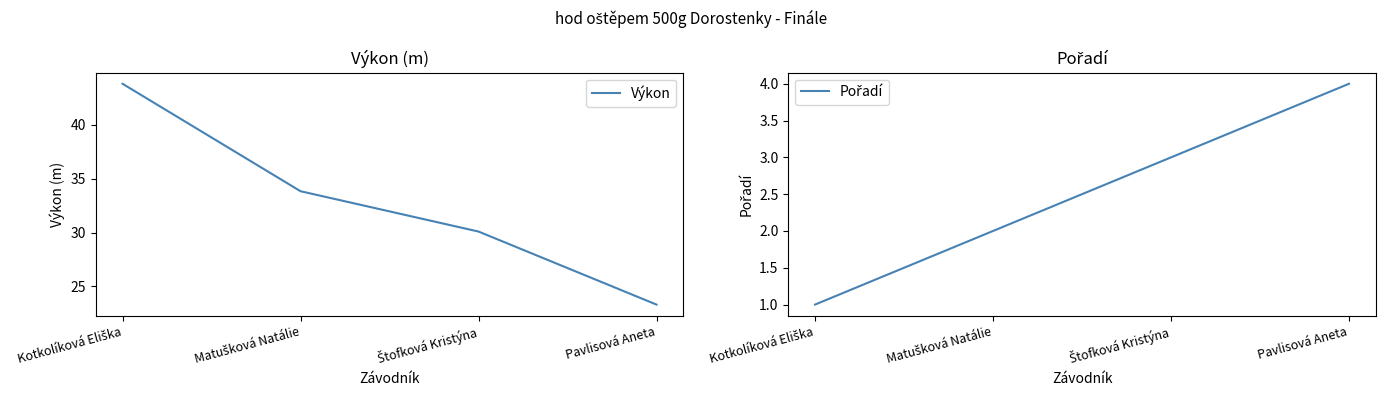

Reading left to right, list all the values displayed in this chart.

Výkon: Kotkolíková Eliška=43.8	Matušková Natálie=33.8	Štofková Kristýna=30.1	Pavlisová Aneta=23.3
Pořadí: Kotkolíková Eliška=1.0	Matušková Natálie=2.0	Štofková Kristýna=3.0	Pavlisová Aneta=4.0